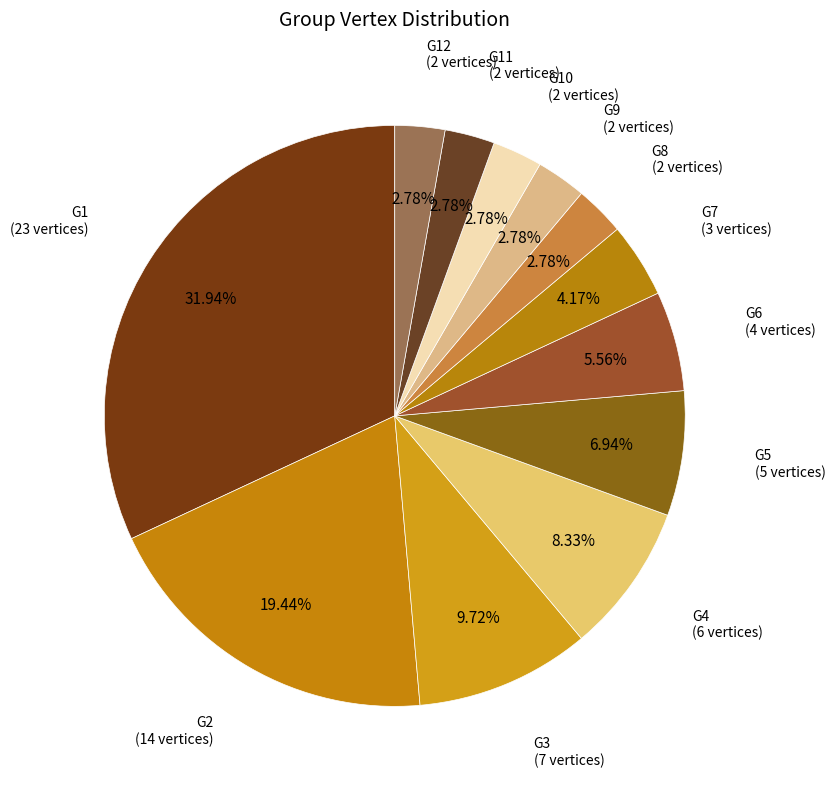

How many slices are in this pie chart?

12